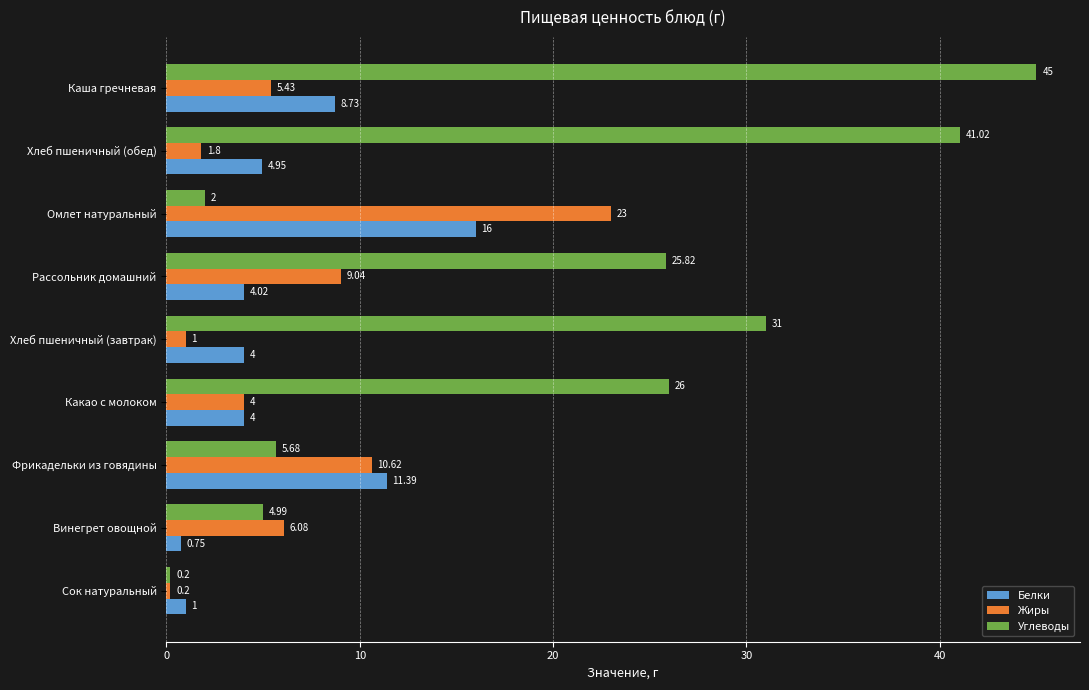

At which category does the chart reach its peak across all series?

Каша гречневая